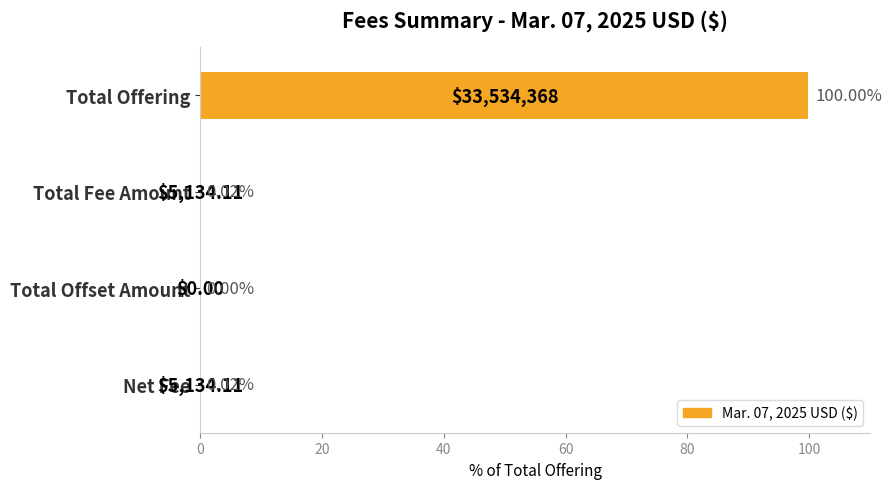

At which category does the chart reach its peak across all series?

Total Offering